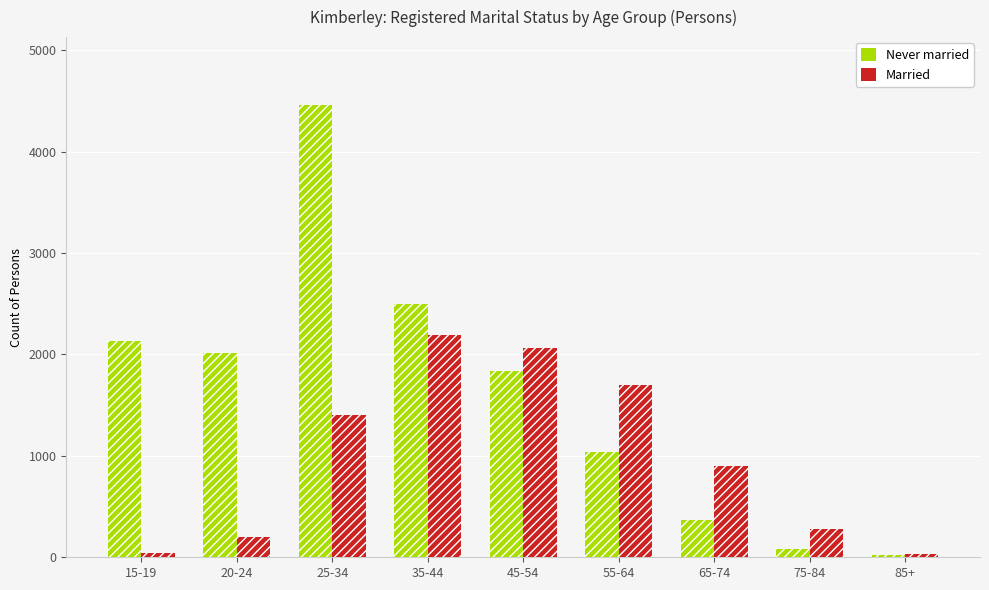

What is the average value of the Married series?

979